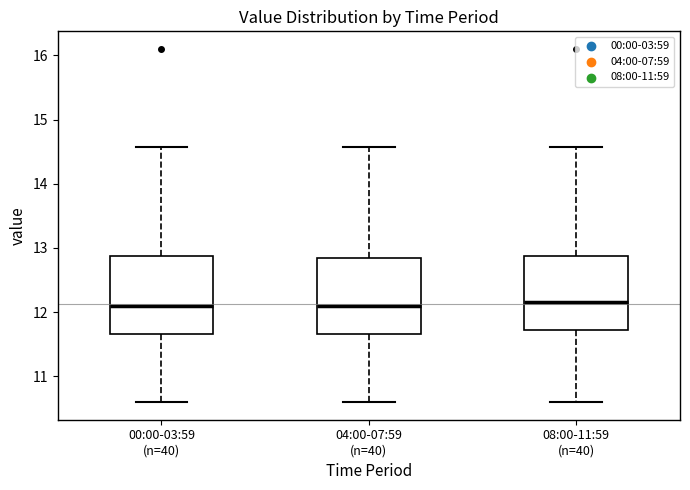

Where is the upper edge of the box for 08:00-11:59 (n=40) on the y-axis? The values are not printed on the chart, so give them approximately, as read against the axis.

12.9